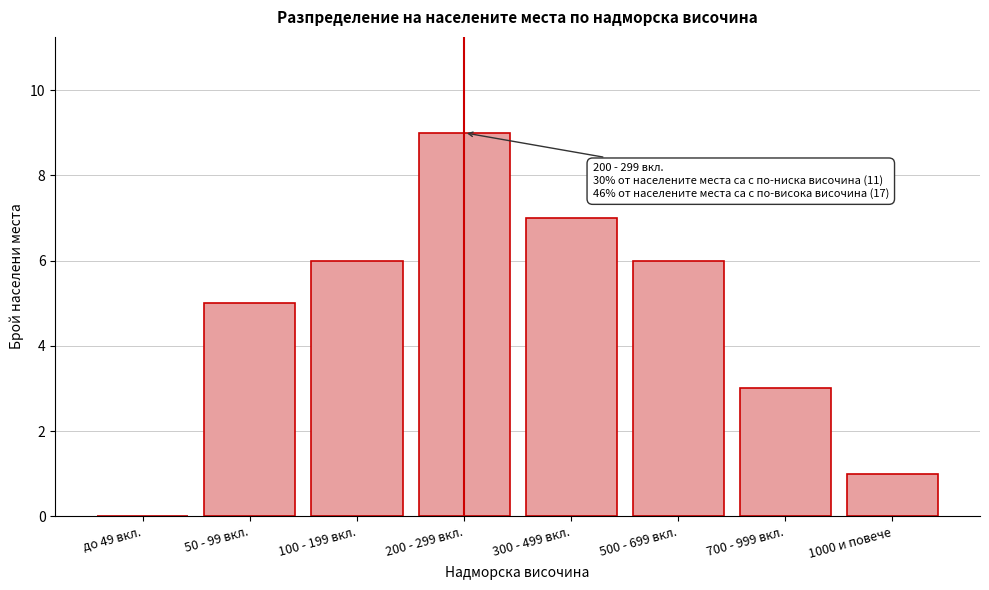

Reading right to left, list all the values displayed in this chart.

1000 и повече=1	700 - 999 вкл.=3	500 - 699 вкл.=6	300 - 499 вкл.=7	200 - 299 вкл.=9	100 - 199 вкл.=6	50 - 99 вкл.=5	до 49 вкл.=0